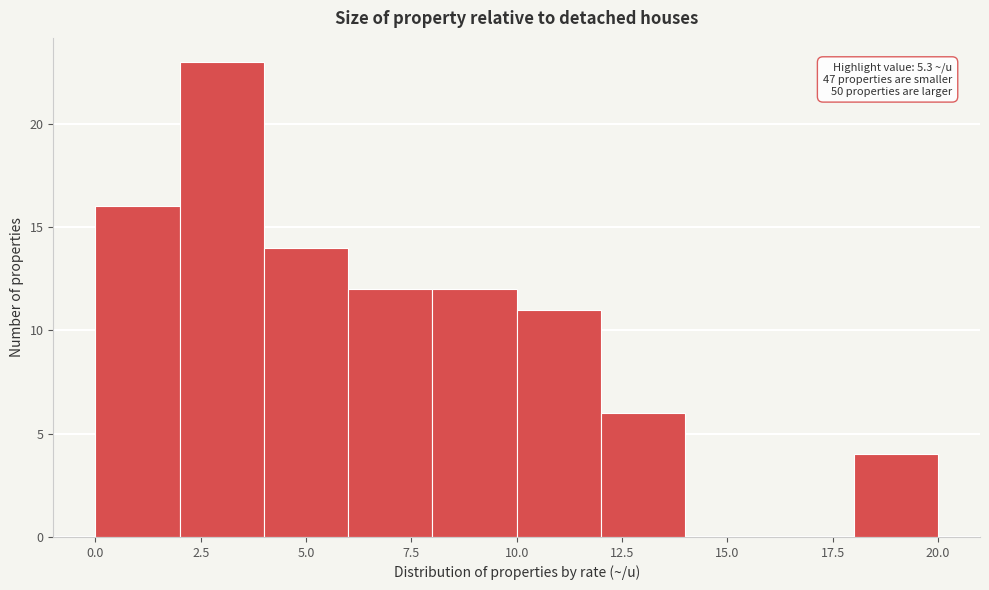

Which range on the x-axis has the tallest bar?

2 to 4